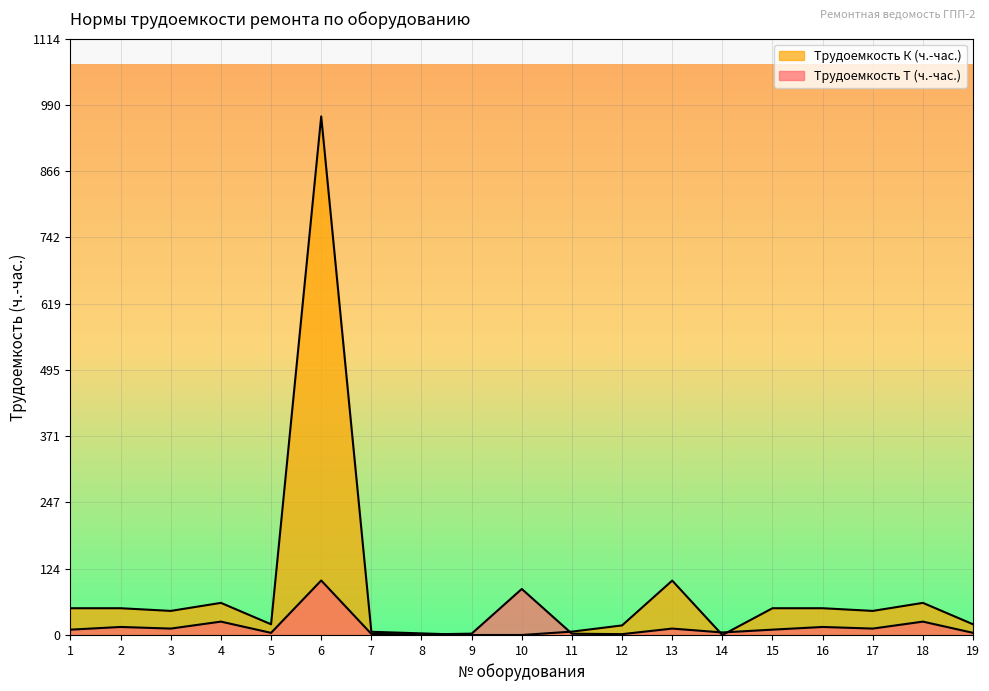

How many categories are shown in the chart?

19